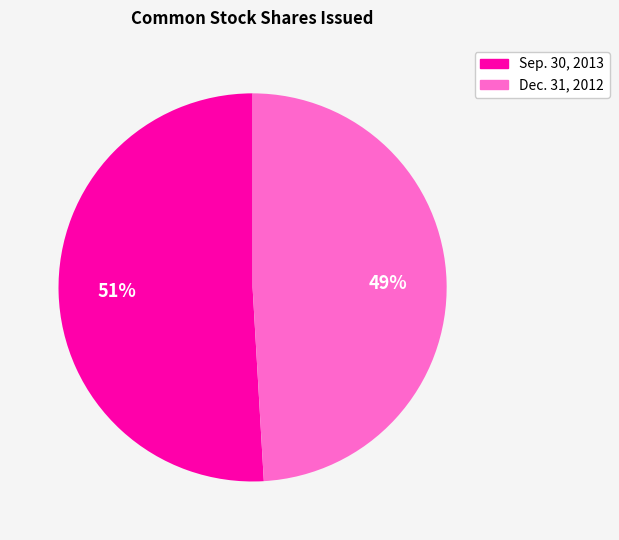

To the nearest percent, what is the average slice percentage?

50%